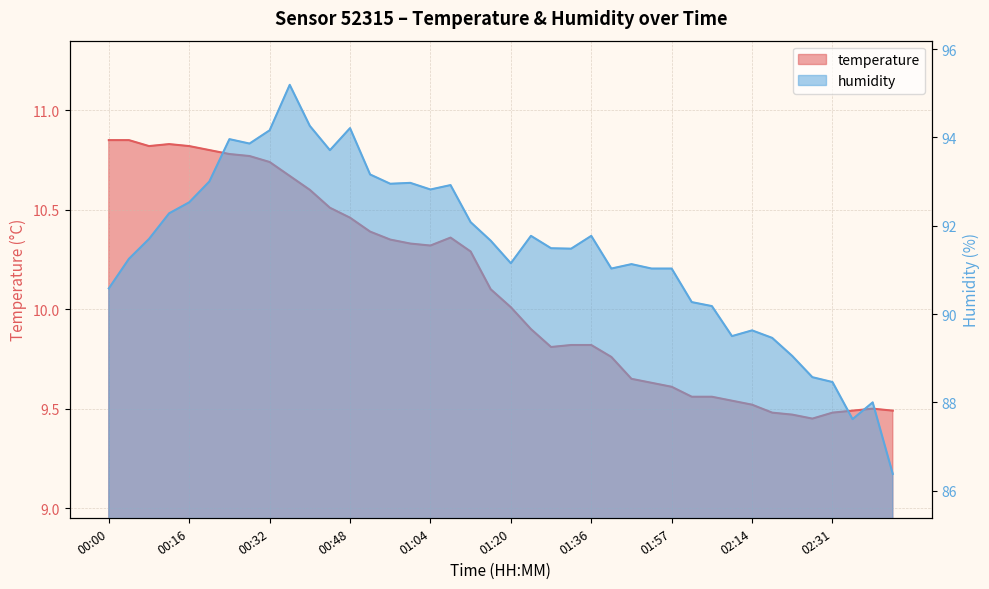

Rank the series by their maximum value, from lowest to highest.

temperature, humidity